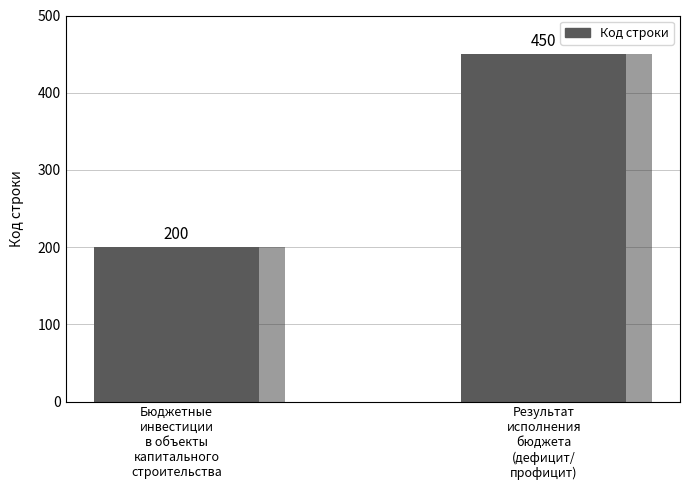

At which label is the value closest to 325?

Бюджетные
инвестиции
в объекты
капитального
строительства